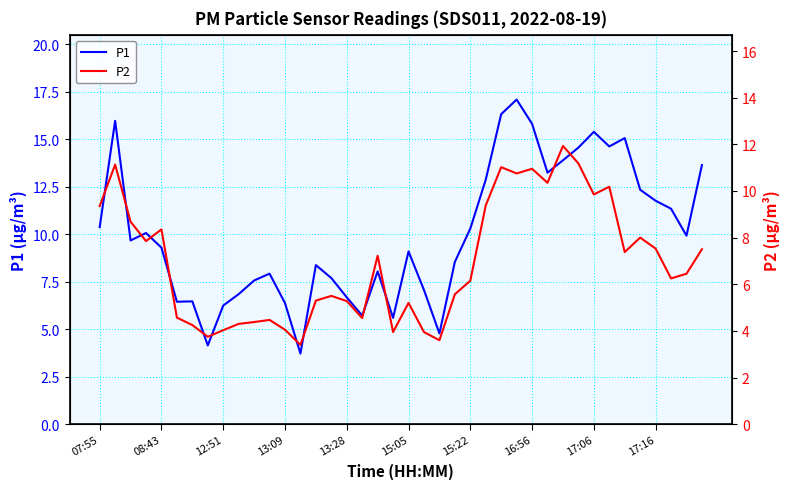

How many data points in P2 are above 6?

22